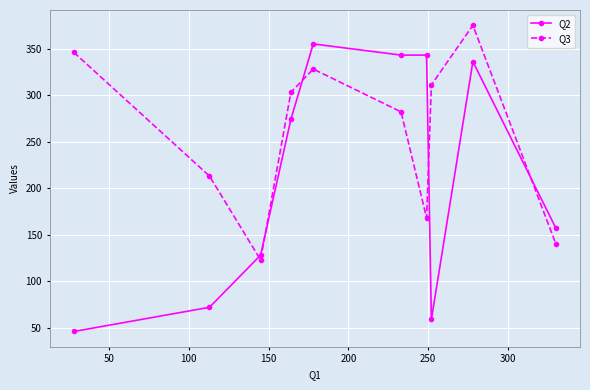

How many interior local peaks does the Q3 series have?

2